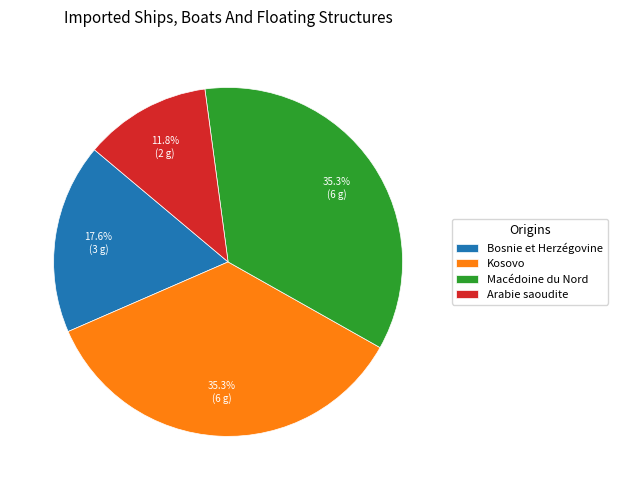

Approximately how many times larger is the value at Arabie saoudite compared to Bosnie et Herzégovine?

0.7